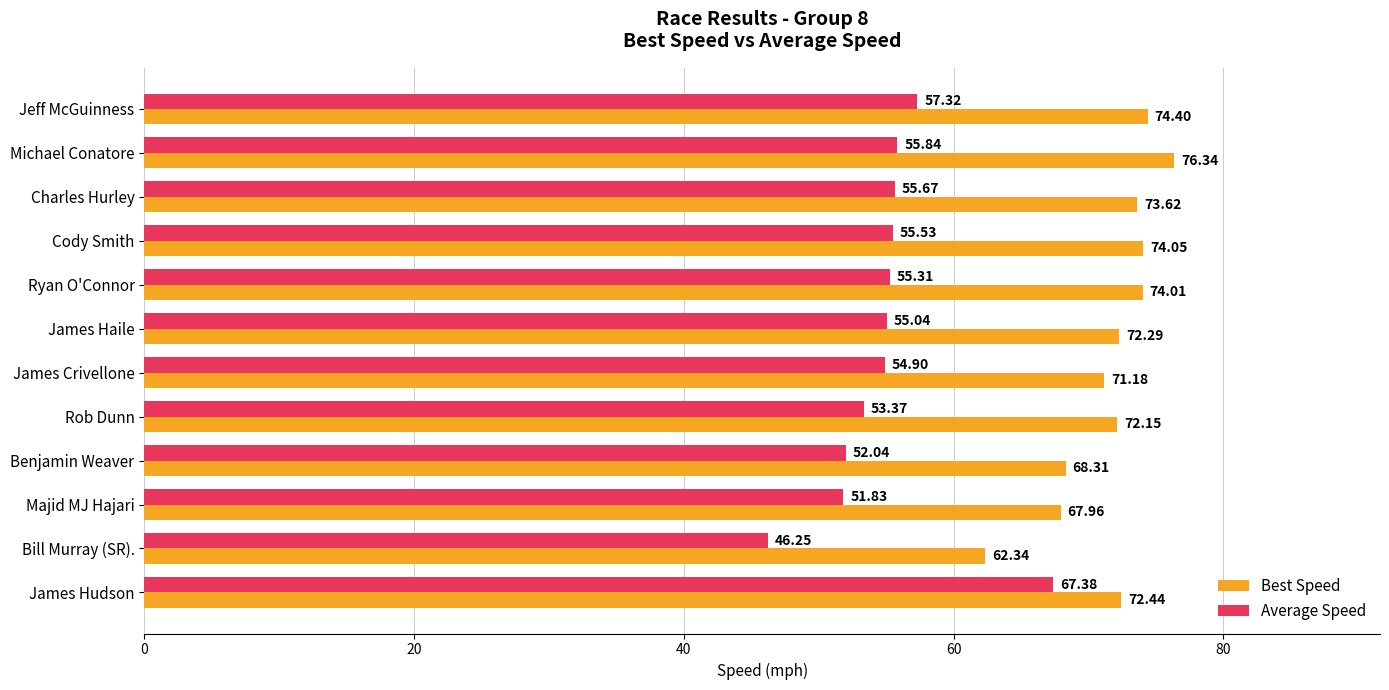

What are all the series names shown in the legend?

Best Speed, Average Speed